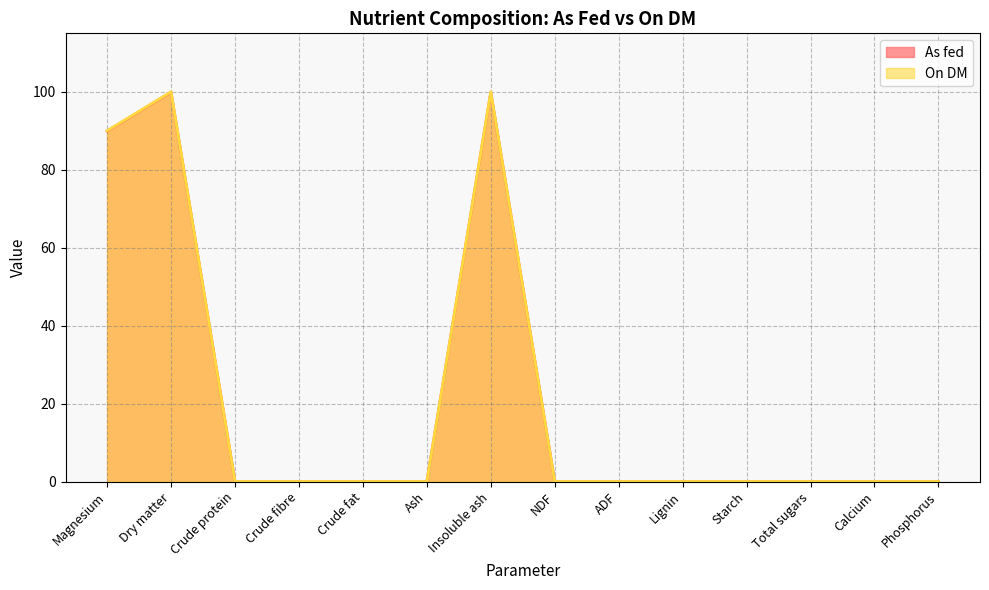

What are all the series names shown in the legend?

As fed, On DM